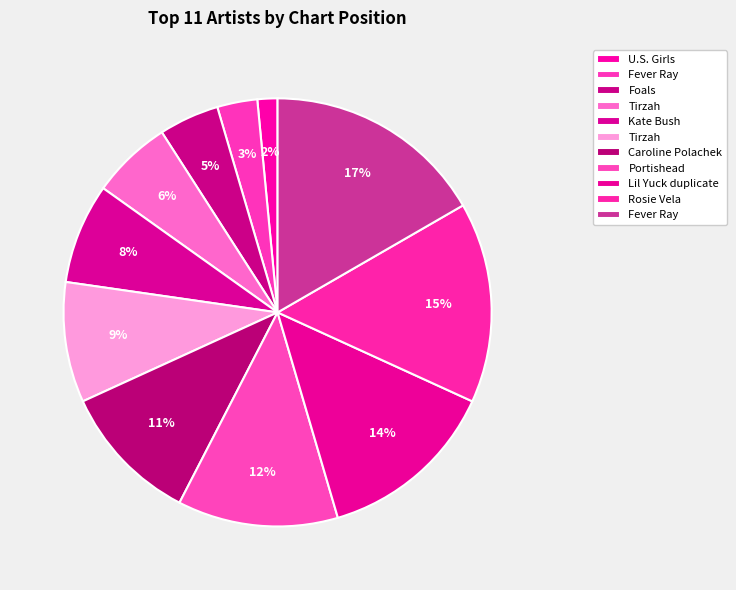

How many slices are in this pie chart?

11